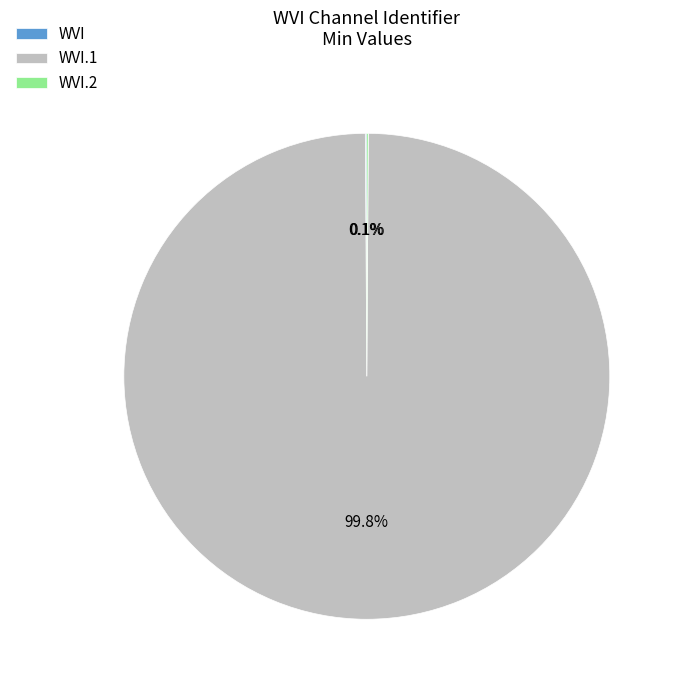

Is there a majority slice in this chart?

Yes